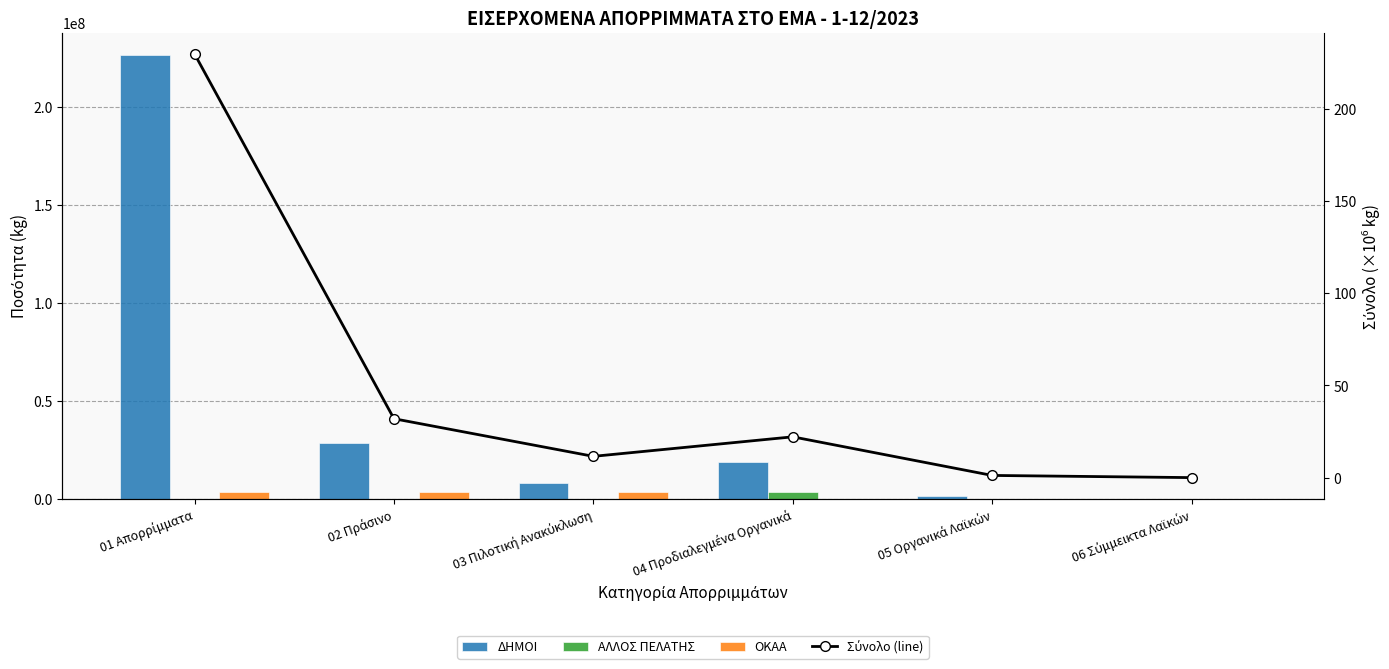

What is the sum of all Σύνολο (line) values?

296.7